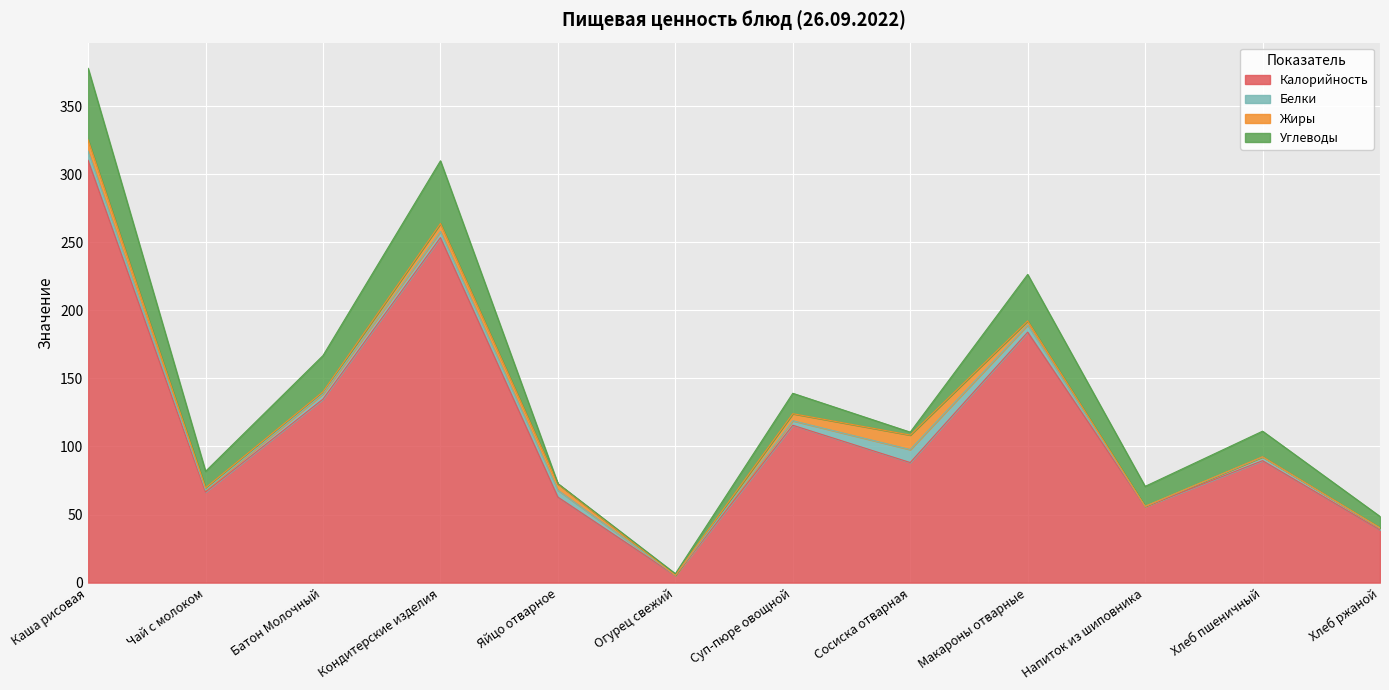

Does the chart display data point markers on the line(s)?

No